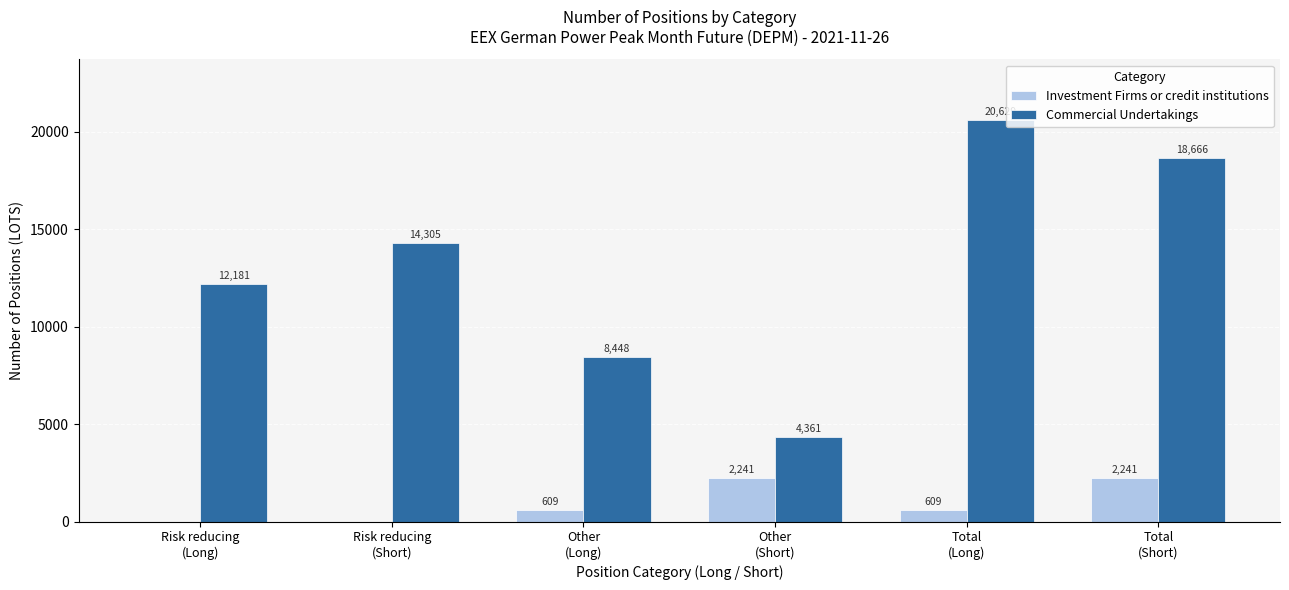

What is the total value across all series at Risk reducing
(Short)?

14305.0